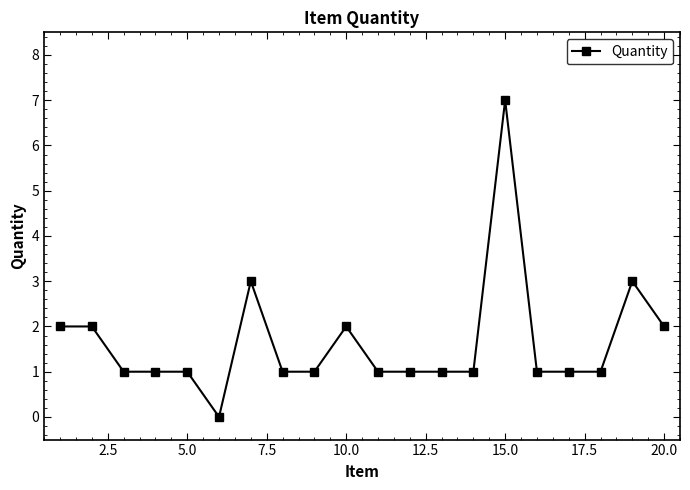

What is the maximum value shown in the chart?

7